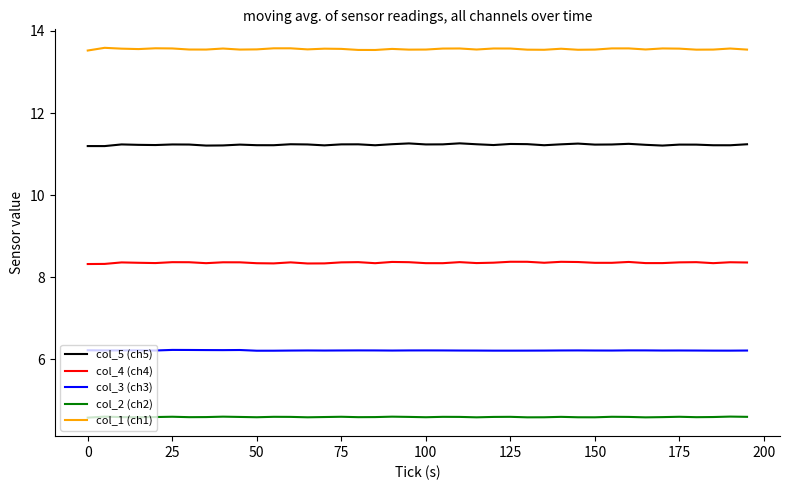

Is this an area chart (filled region under the line)?

No